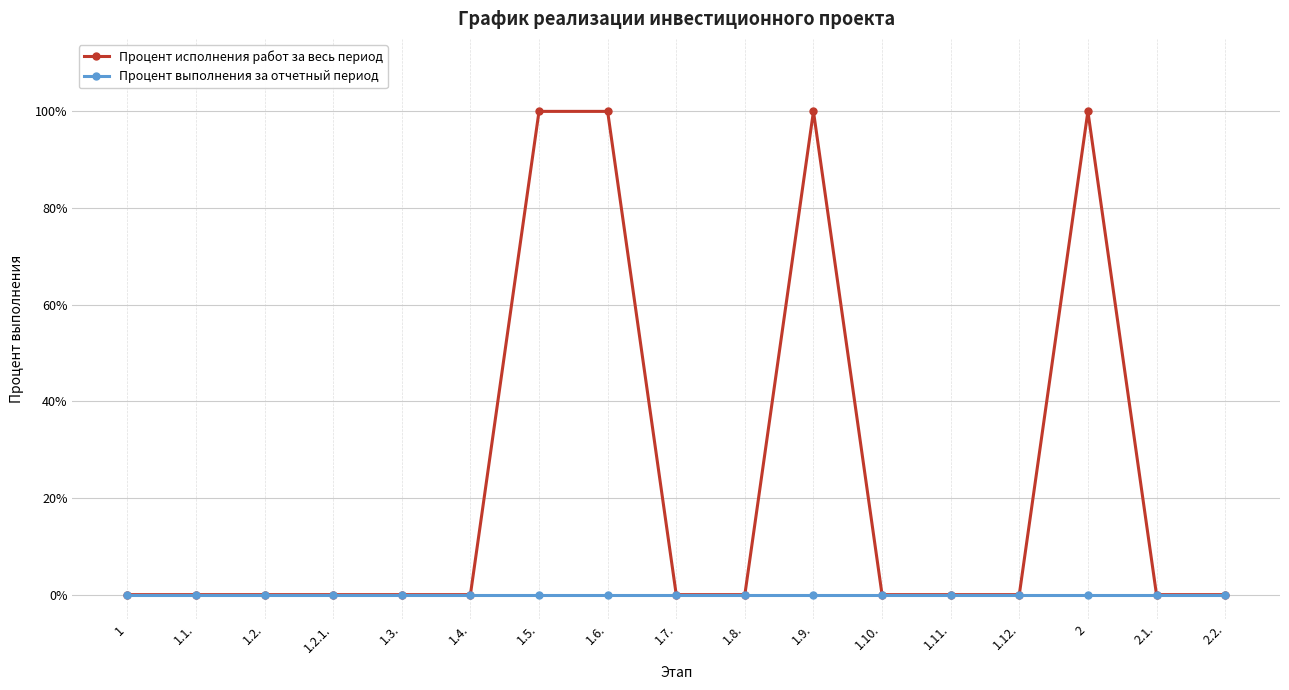

Is this an area chart (filled region under the line)?

No